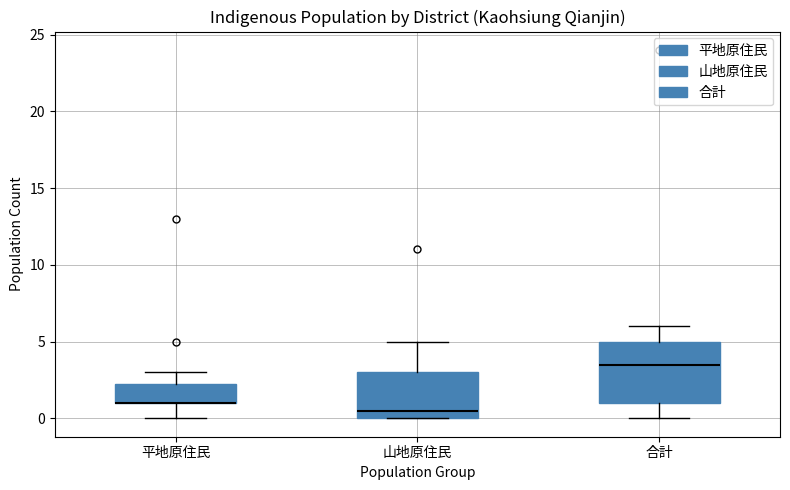

Reading left to right, transcribe this box plot: for each box, give where its median line is, the range the box spans, and where its two whiskers end, as read against the y-axis. The values are not printed on the chart, so give them approximately, as read against the axis.

平地原住民: median 1.0 (drawn on the box's lower edge), box 1.0 to 2.5, whiskers 0.0 to 3.0
山地原住民: median 0.5, box 0.0 to 3.0, whiskers 0.0 to 5.0
合計: median 3.5, box 1.0 to 5.0, whiskers 0.0 to 6.0